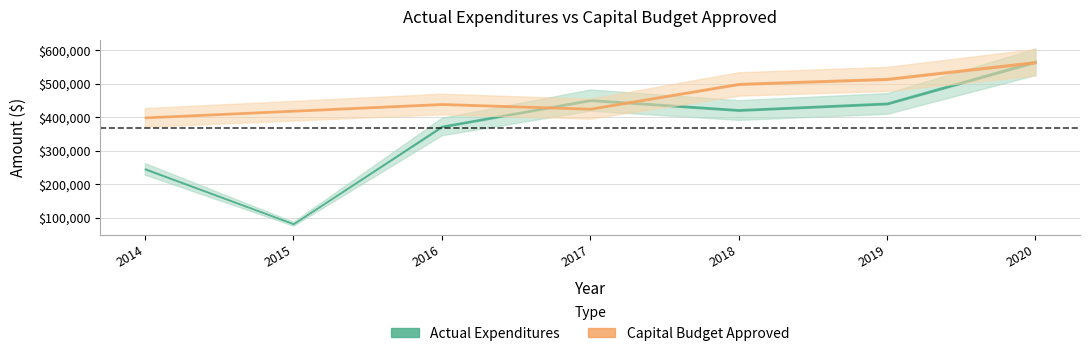

At which category is the sum across all series the highest?

2020